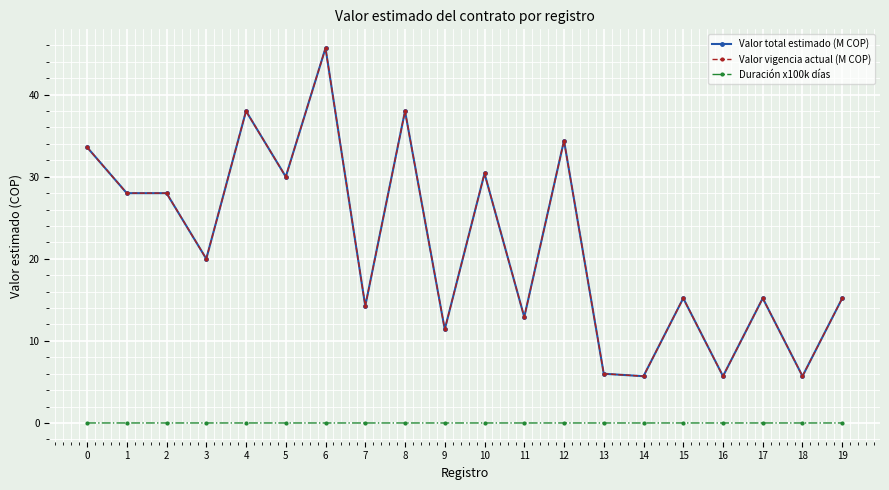

Is this an area chart (filled region under the line)?

No